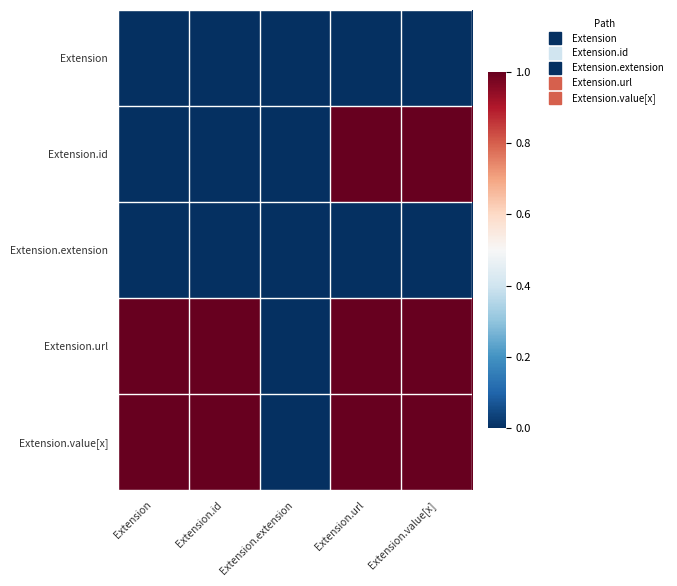

Reading left to right, extract all data points from this chart.

Extension: Extension=0	Extension.id=0	Extension.extension=0	Extension.url=0	Extension.value[x]=0
Extension.id: Extension=0	Extension.id=0	Extension.extension=0	Extension.url=1	Extension.value[x]=1
Extension.extension: Extension=0	Extension.id=0	Extension.extension=0	Extension.url=0	Extension.value[x]=0
Extension.url: Extension=1	Extension.id=1	Extension.extension=0	Extension.url=1	Extension.value[x]=1
Extension.value[x]: Extension=1	Extension.id=1	Extension.extension=0	Extension.url=1	Extension.value[x]=1